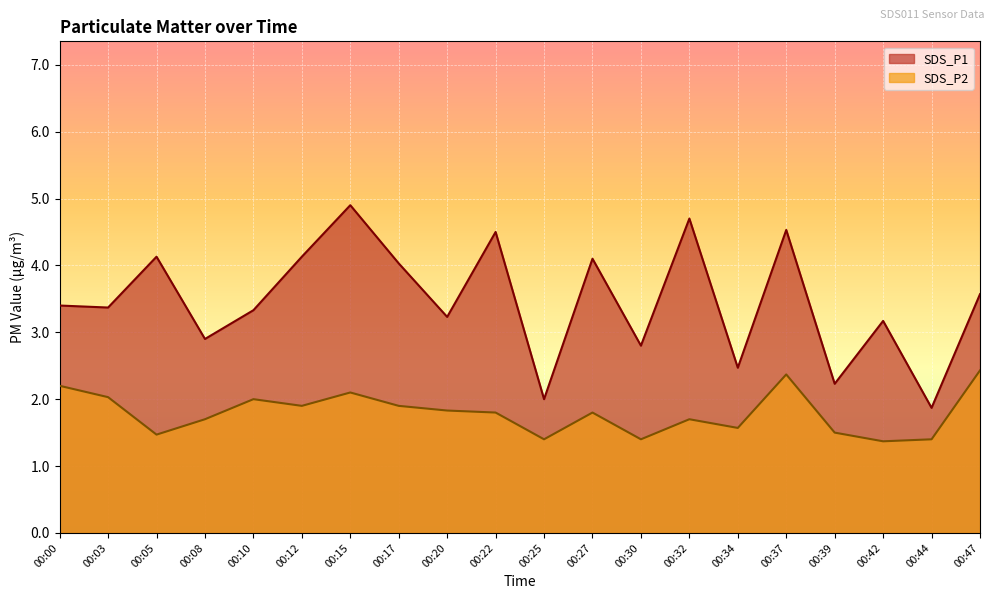

What is the greatest value displayed?

4.9